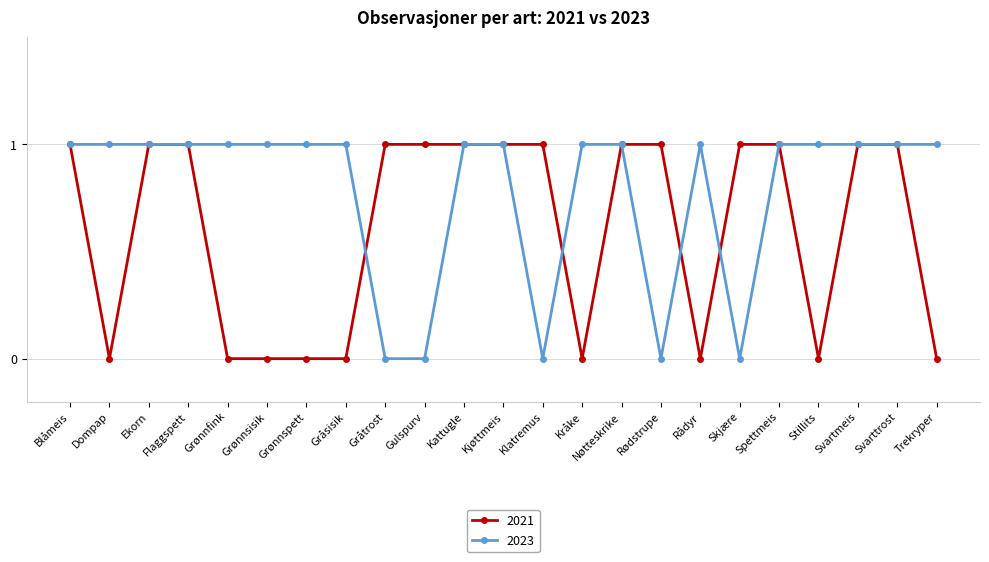

What is the difference between the 2021 values at Stillits and Gulspurv?

1